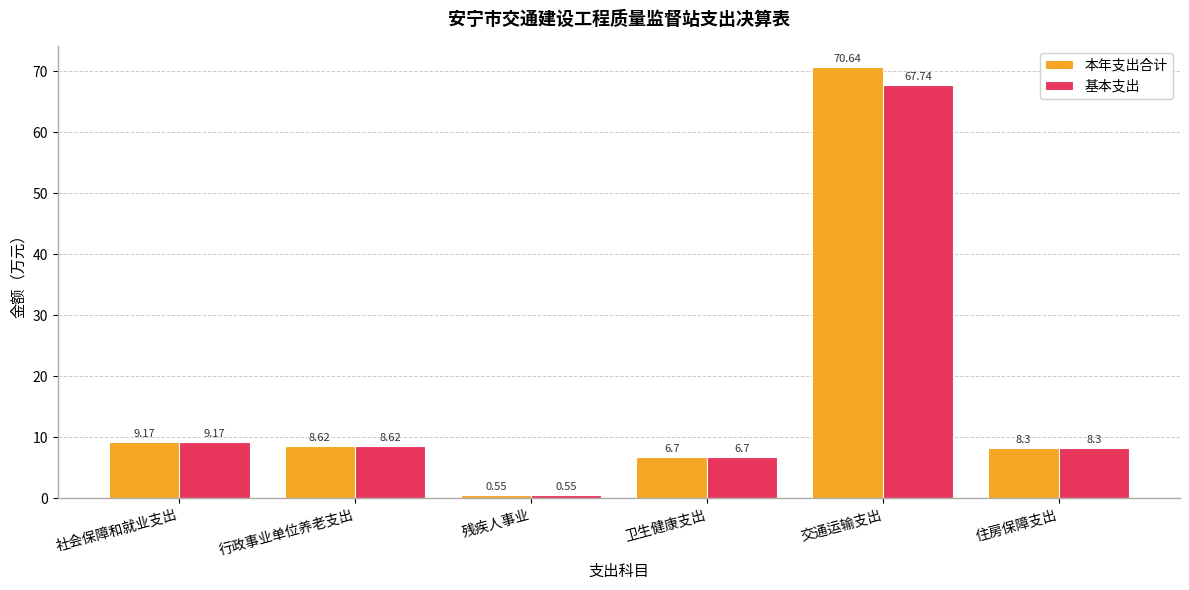

What is the approximate value of 本年支出合计 at 卫生健康支出?

6.7